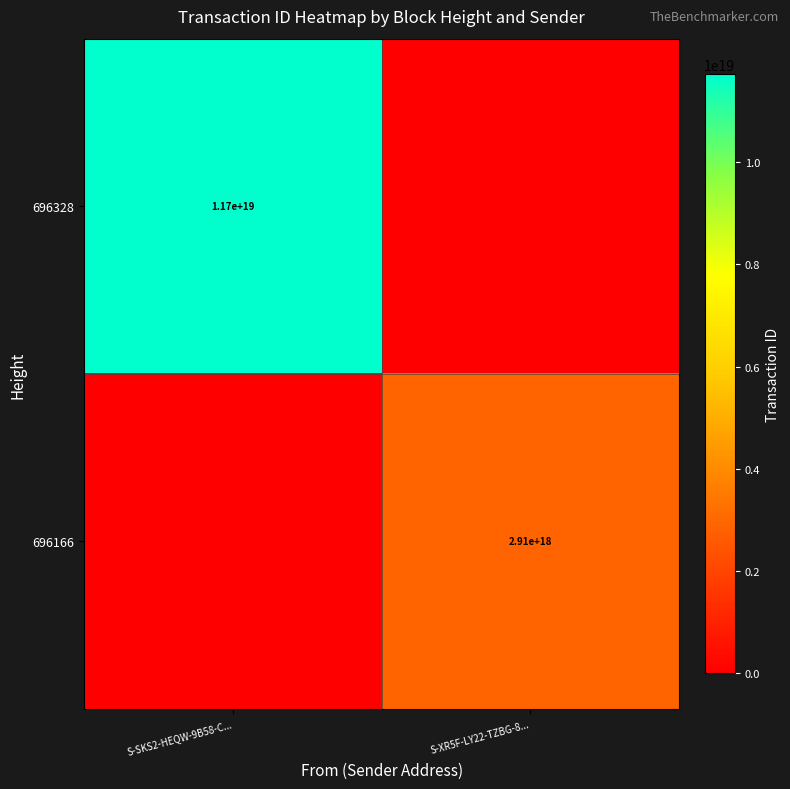

True or false: 696166 has a value of 1538140894348183552 at S-XR5F-LY22-TZBG-8....

False